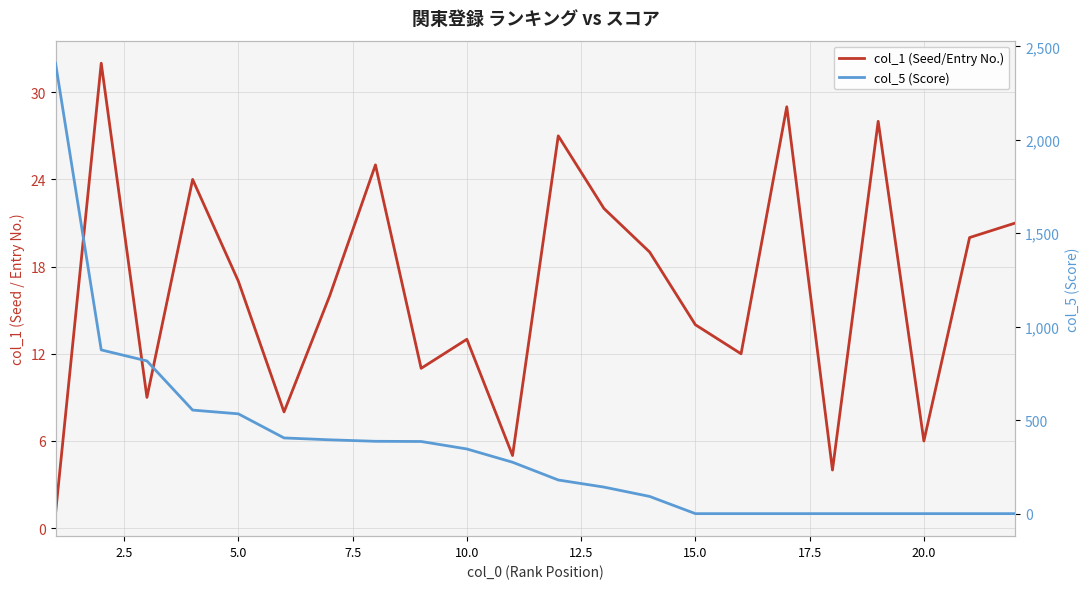

How many data points in col_5 (Score) are above 275?

10